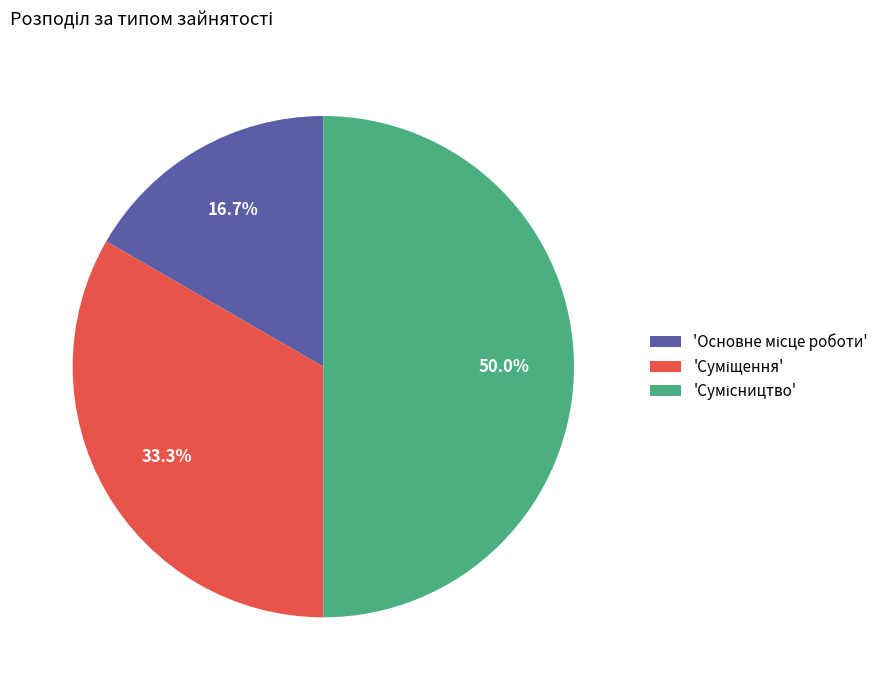

How many slices are in this pie chart?

3